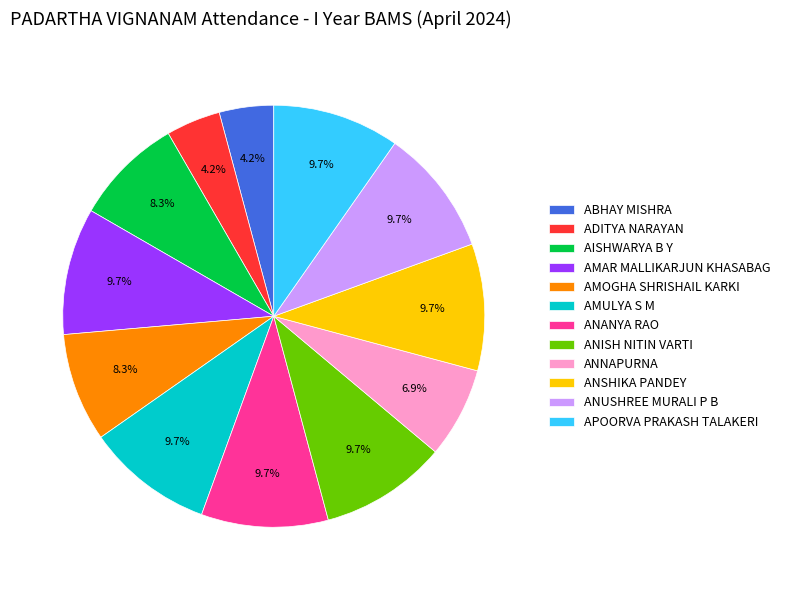

Count the number of slices in the pie.

12